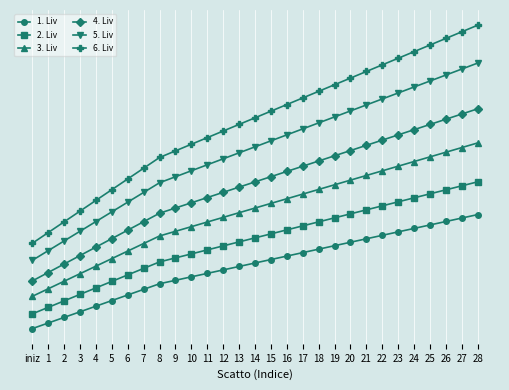

Between 21 and 27, which series saw the biggest shift?

6. Liv